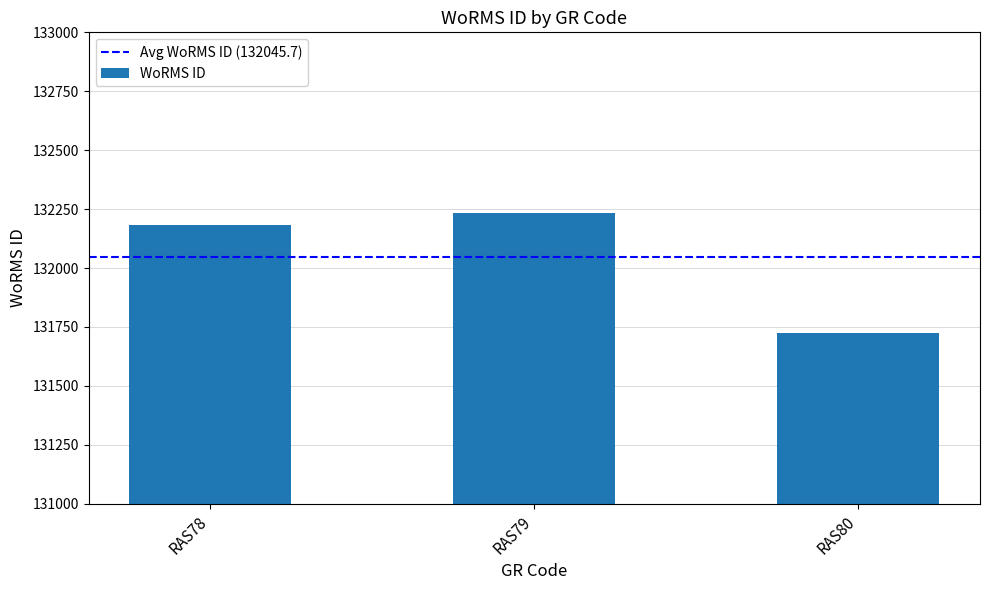

True or false: the data shows 132233 at RAS79.

True